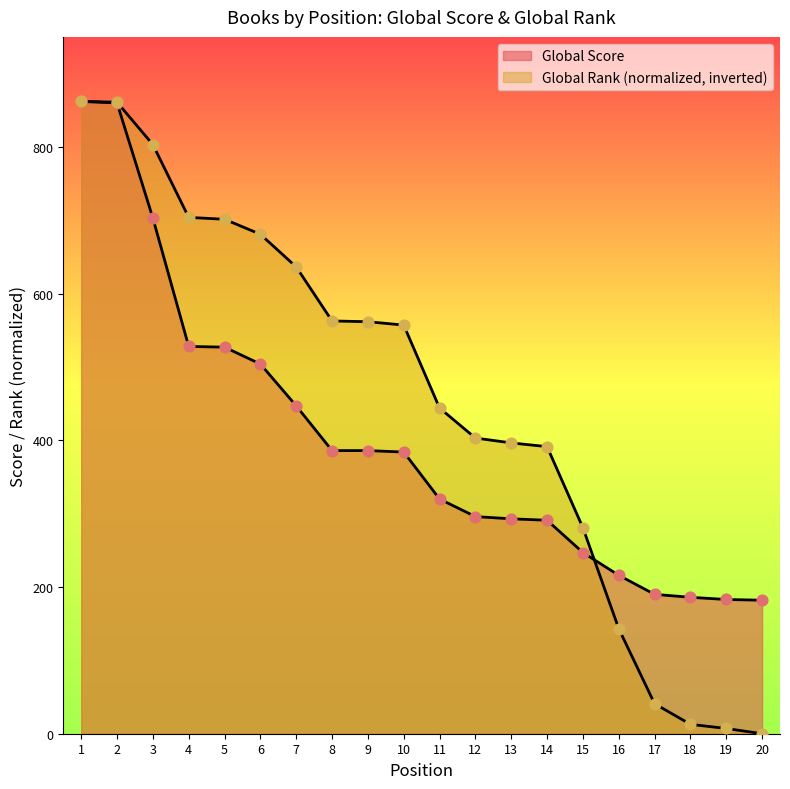

Which series contains the lowest Y value?

Global Rank